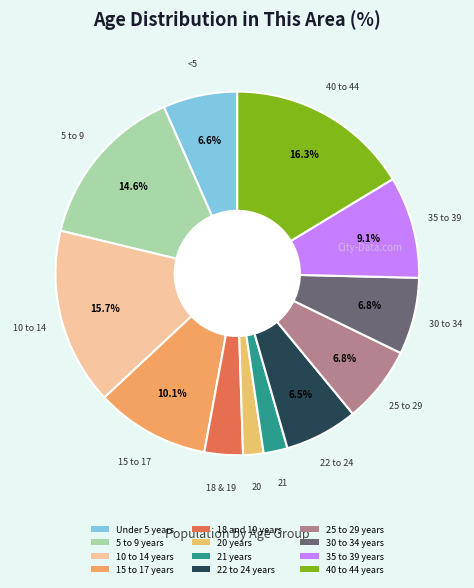

Rank the categories by value from lowest to highest.

20 years, 21 years, 18 and 19 years, 22 to 24 years, Under 5 years, 25 to 29 years, 30 to 34 years, 35 to 39 years, 15 to 17 years, 5 to 9 years, 10 to 14 years, 40 to 44 years